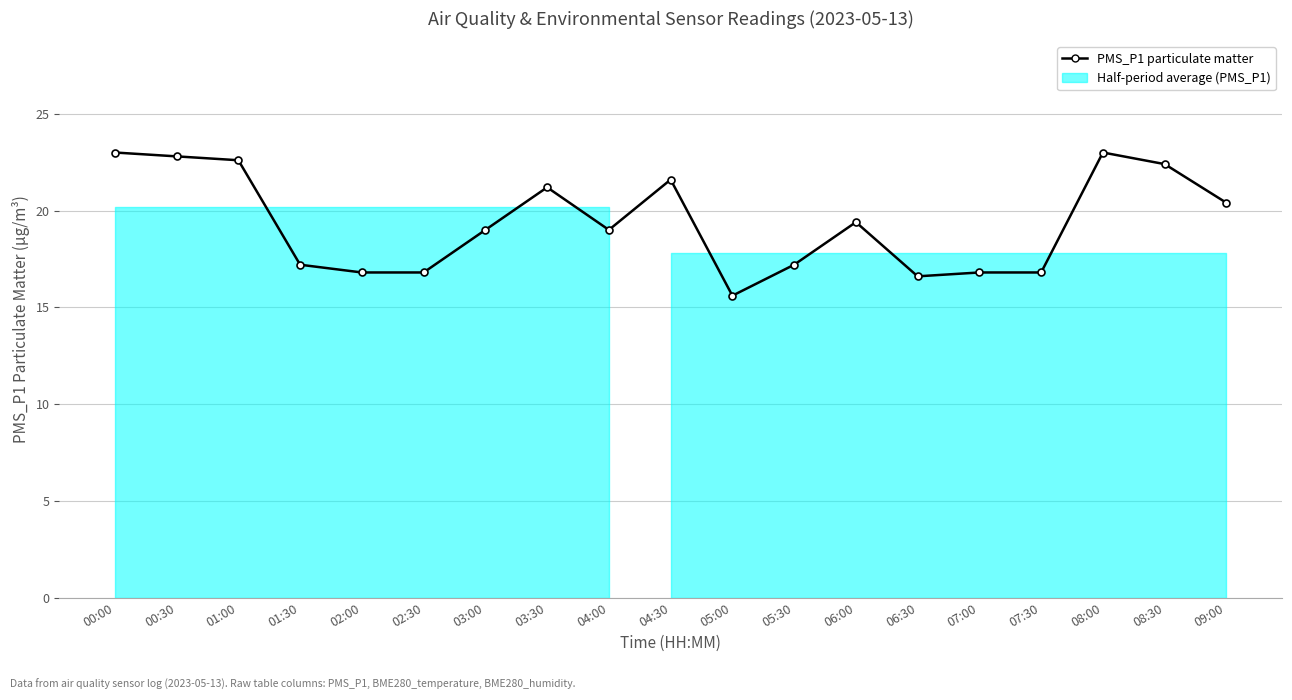

Rank the categories by value from lowest to highest.

05:00, 06:30, 02:00, 02:30, 07:00, 07:30, 01:30, 05:30, 03:00, 04:00, 06:00, 09:00, 03:30, 04:30, 08:30, 01:00, 00:30, 00:00, 08:00